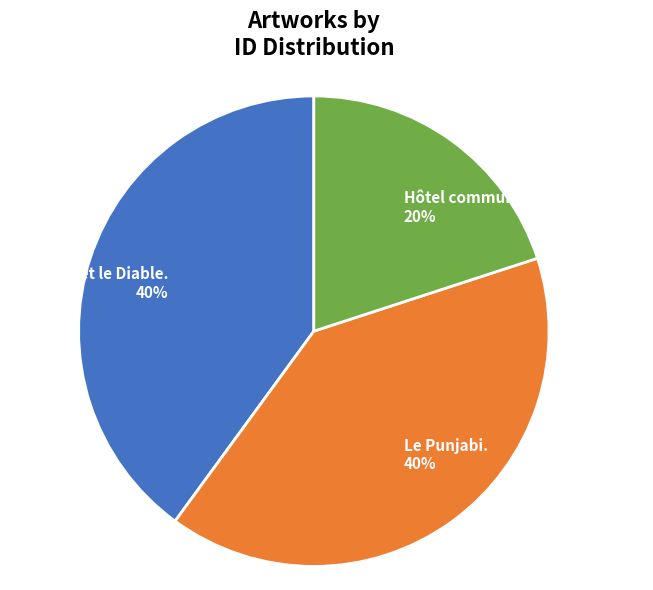

Which category has the smallest portion of the pie?

Hôtel communal de Schaerbeek